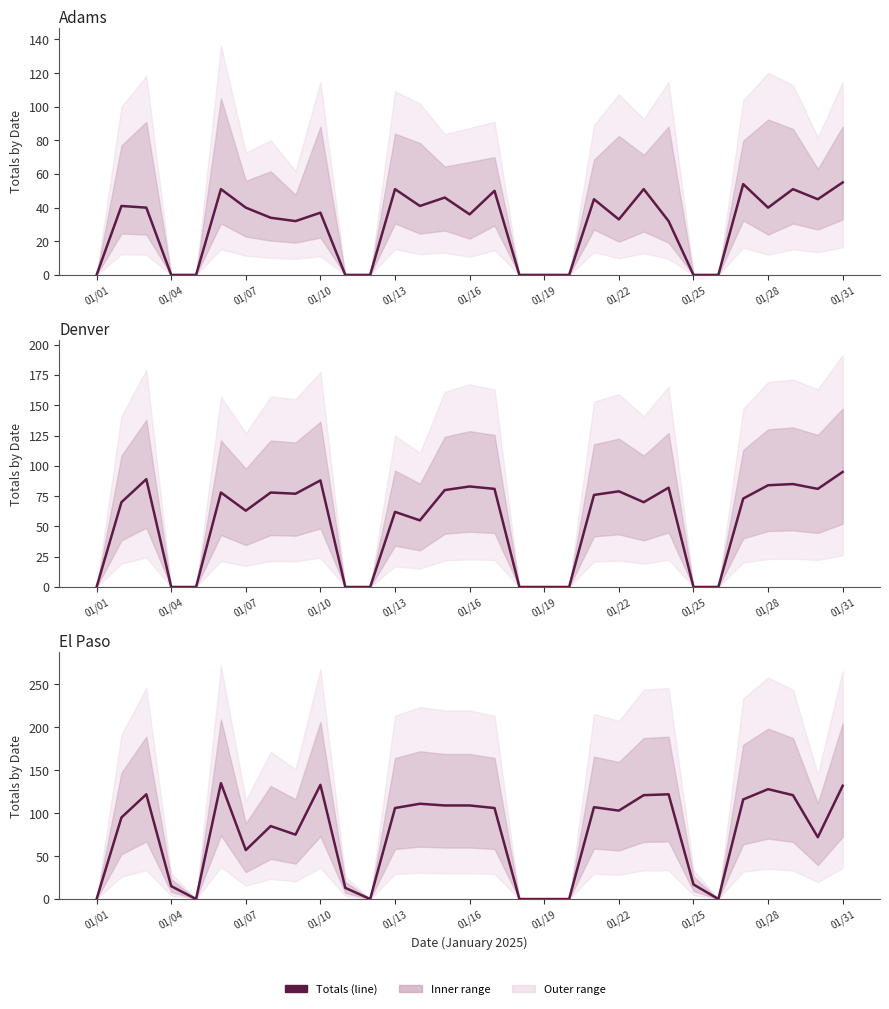

True or false: Denver and Adams intersect in this chart.

False